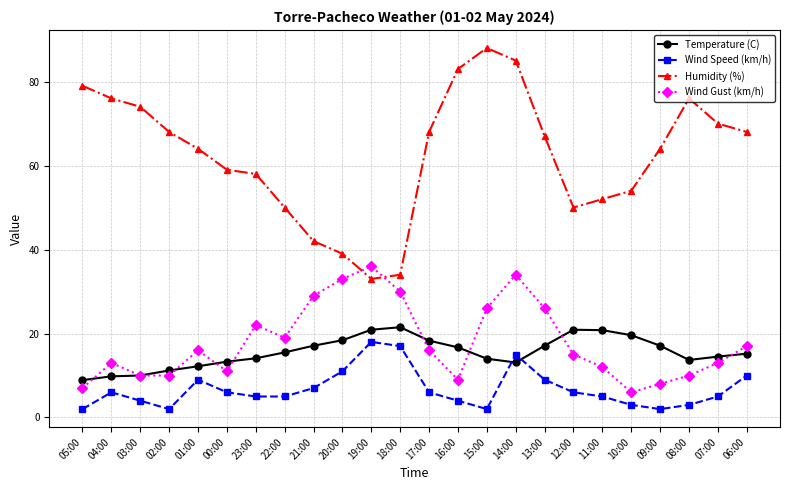

What is the difference between the Temperature (C) values at 14:00 and 12:00?

7.8